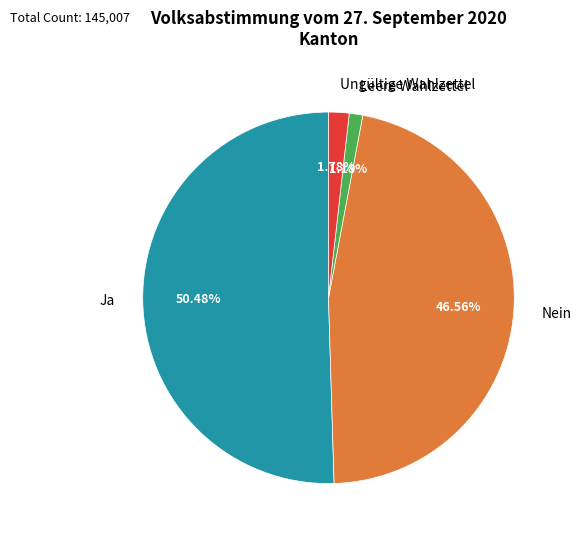

Which category has the smallest portion of the pie?

Leere Wahlzettel